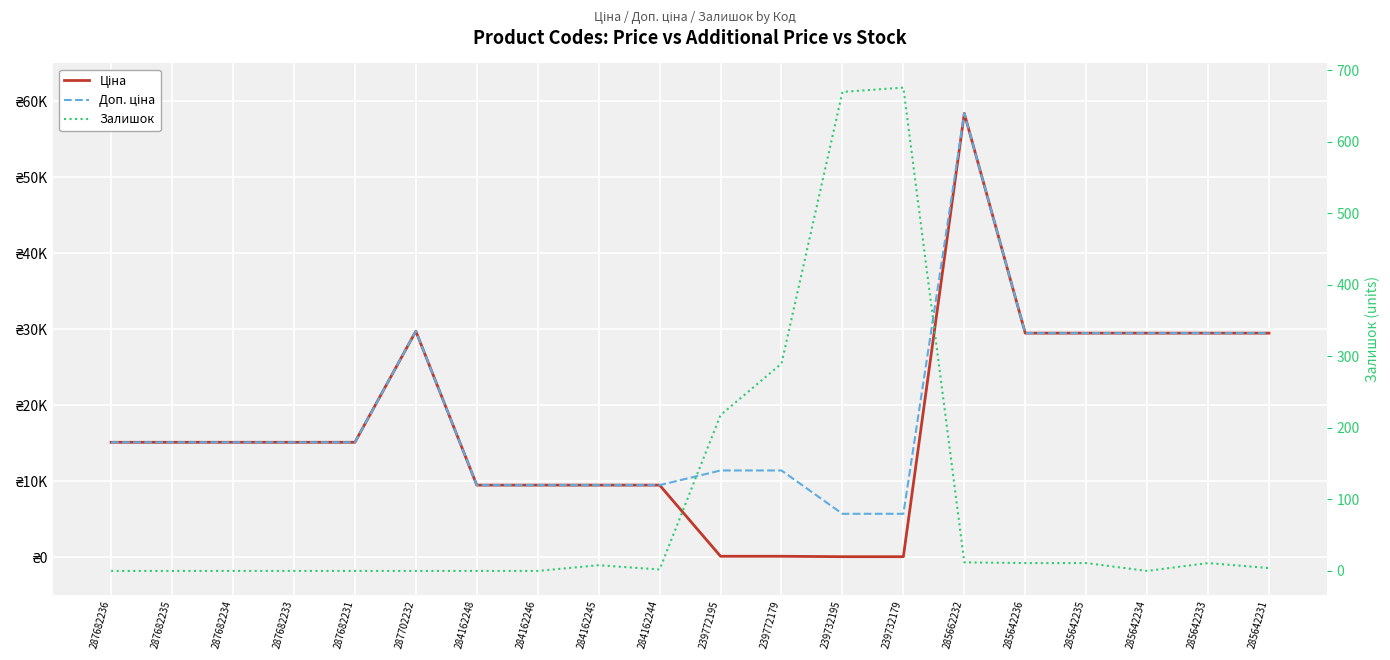

What is the difference between the Доп. ціна values at 284162245 and 287682233?

5639.9